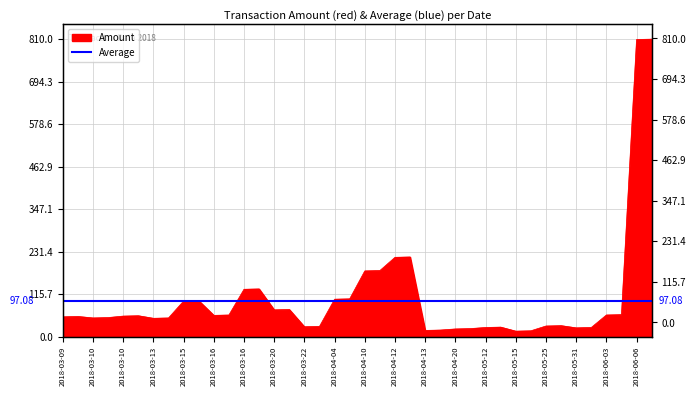

What is the difference between the values at 2018-04-04 and 2018-03-10?

52